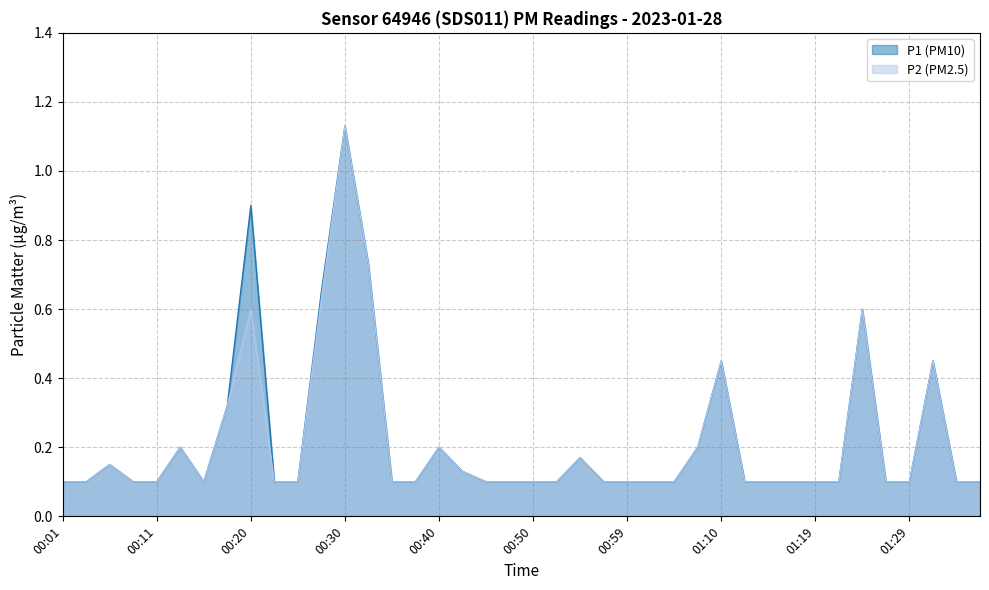

How many interior local valleys does the P2 series have?

1